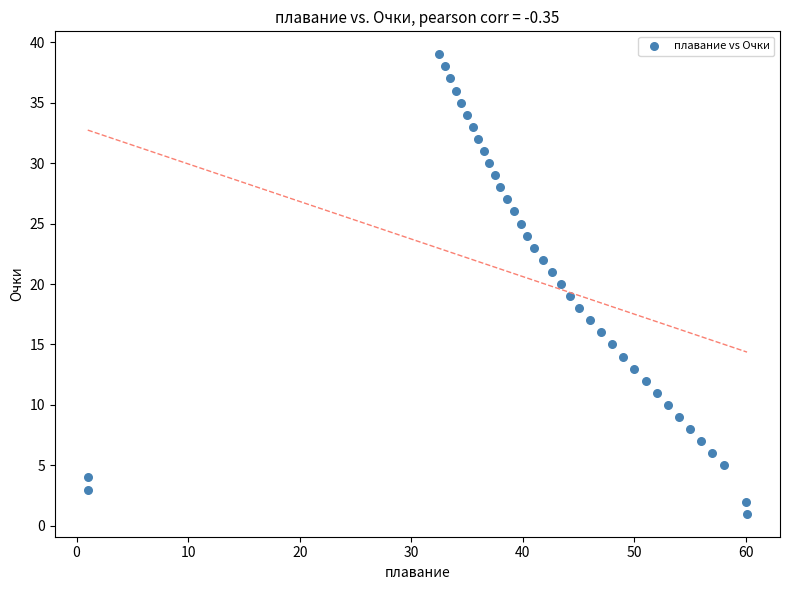

What is the range of Y values (max minus min)?

38